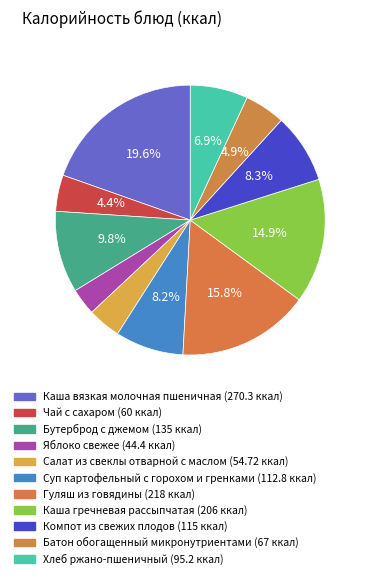

Count the number of slices in the pie.

11